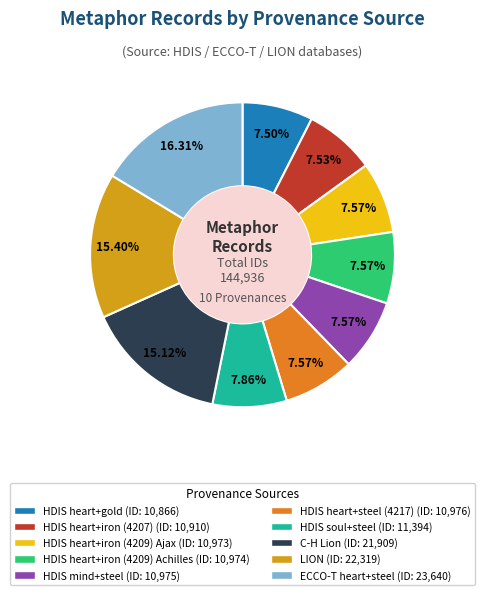

How many slices are in this pie chart?

10